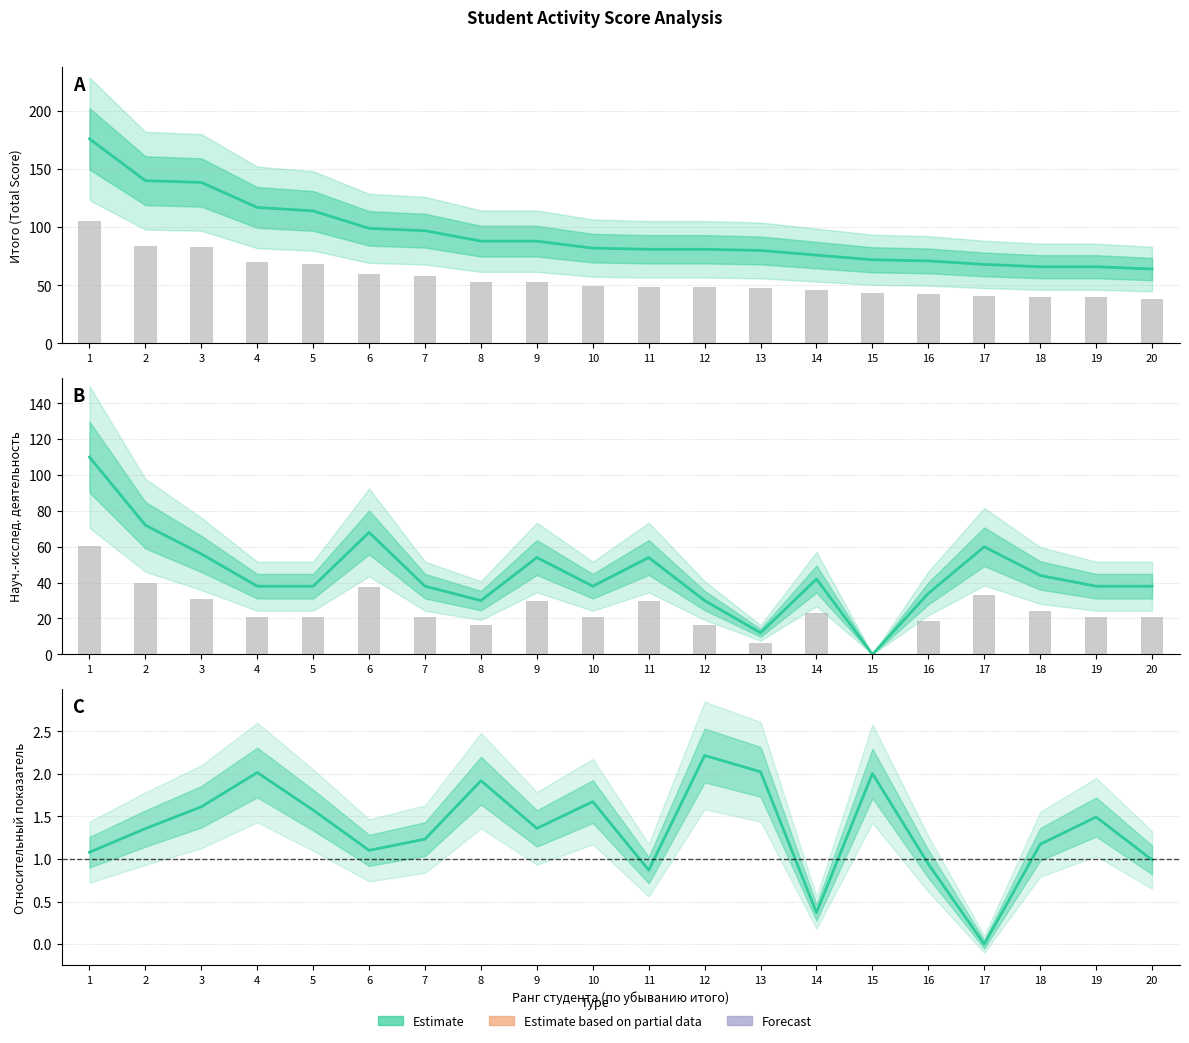

What is the difference between the second highest and second lowest values in the Итого (Estimate) series?

74.0